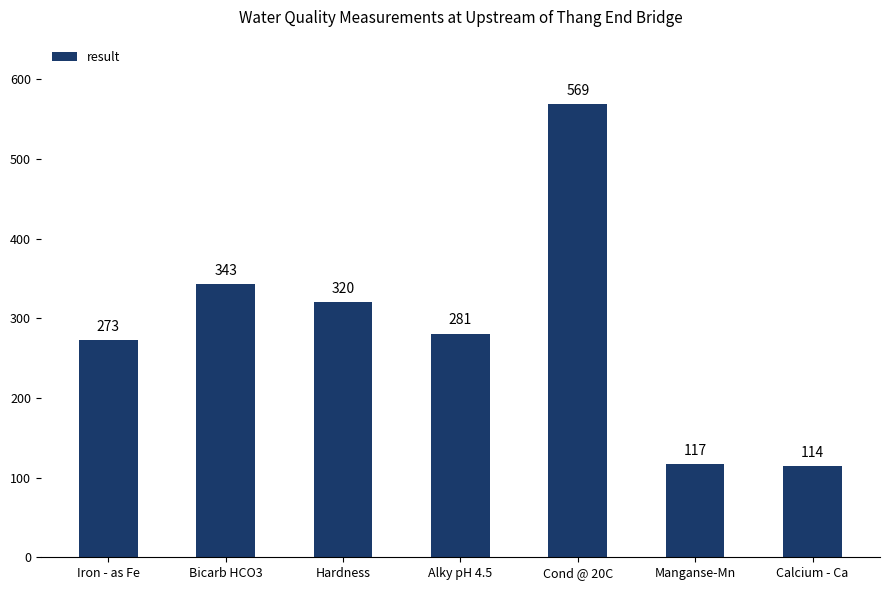

What is the label of the 7th bar from the left?

Calcium - Ca